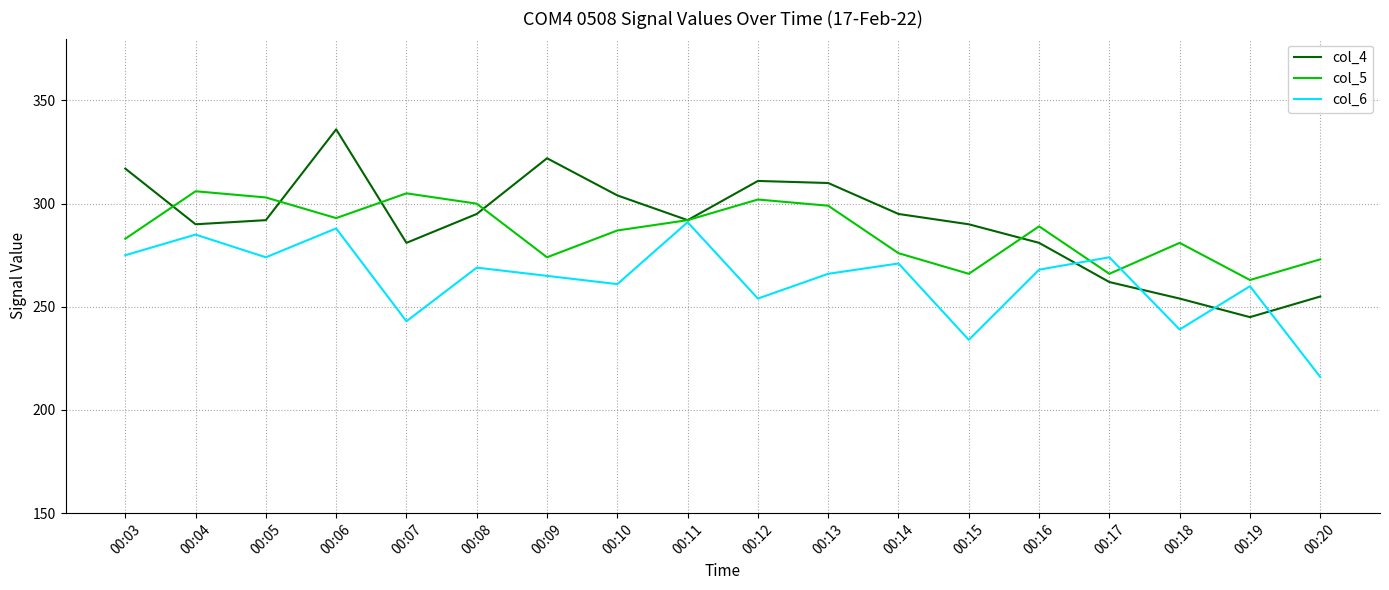

What is the difference between the highest and lowest values at 00:19?

18